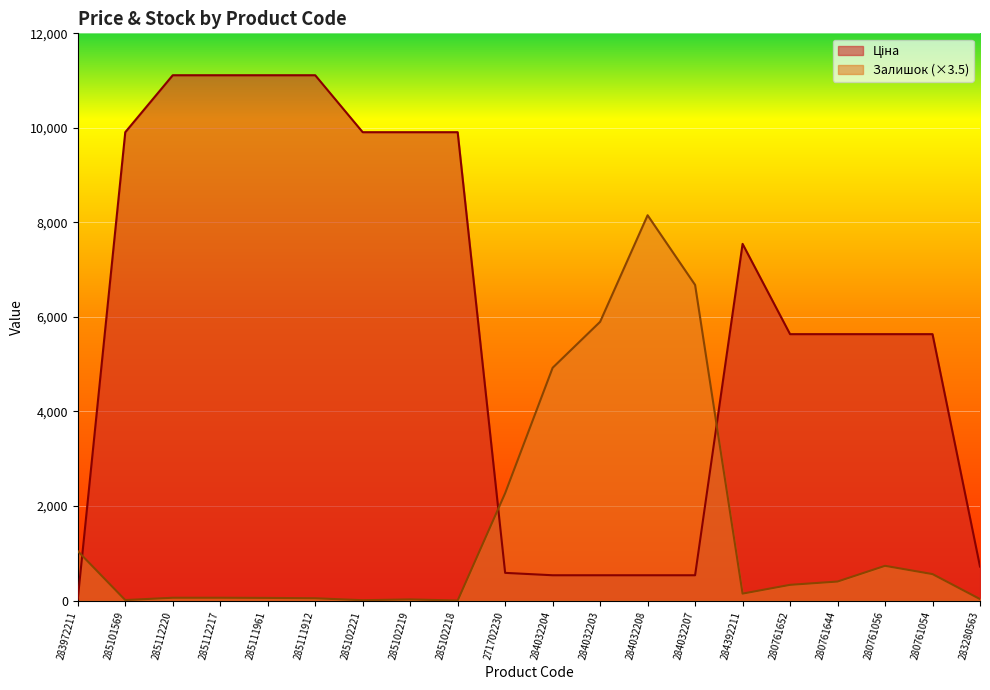

Is the value of Ціна at 285112217 greater than the value of Залишок at 285102221?

Yes